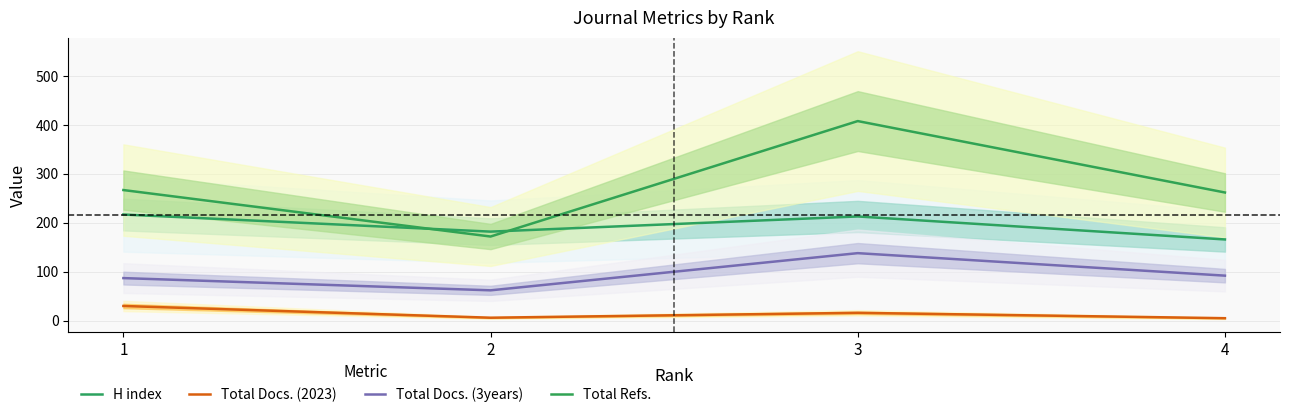

What is the difference between the highest and lowest values at 1?

237